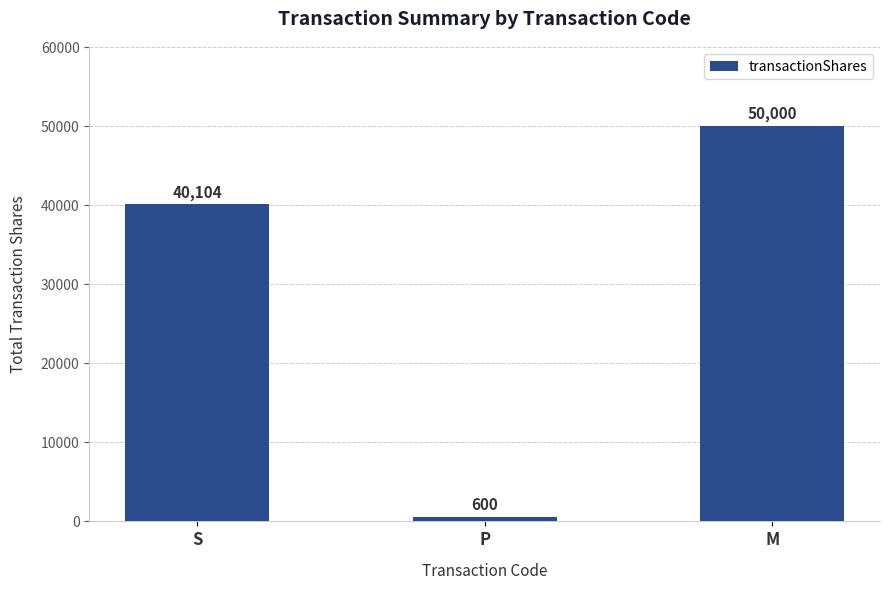

List the labels in order of value, largest first.

M, S, P